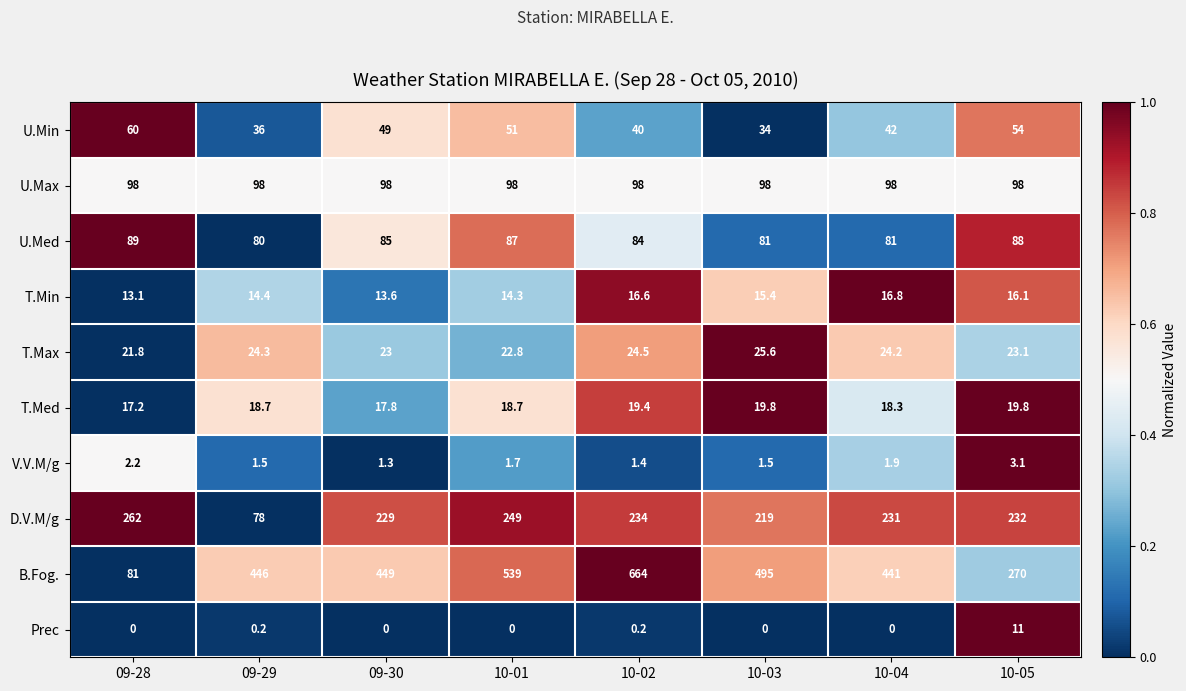

At 10-01, list the series in order from smallest to largest.

Prec, V.V.M/g, T.Min, T.Med, T.Max, U.Min, U.Med, U.Max, D.V.M/g, B.Fog.